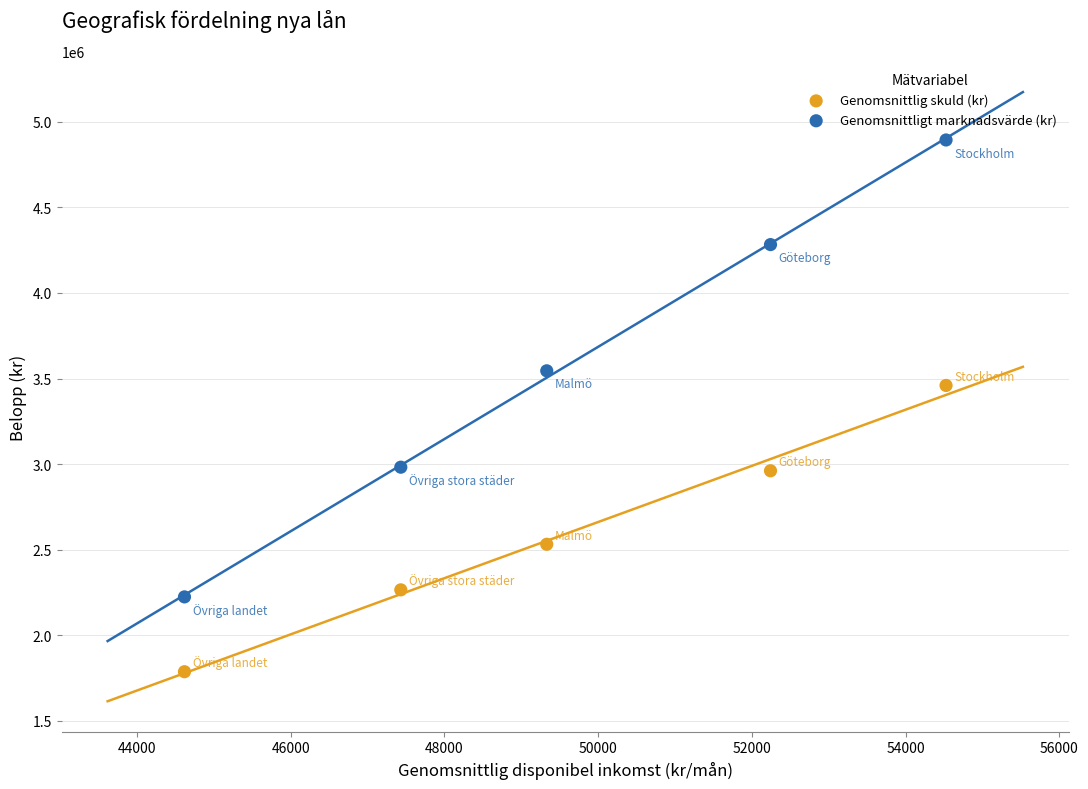

Which series has the largest Y range (max minus min)?

Genomsnittligt marknadsvärde (kr)